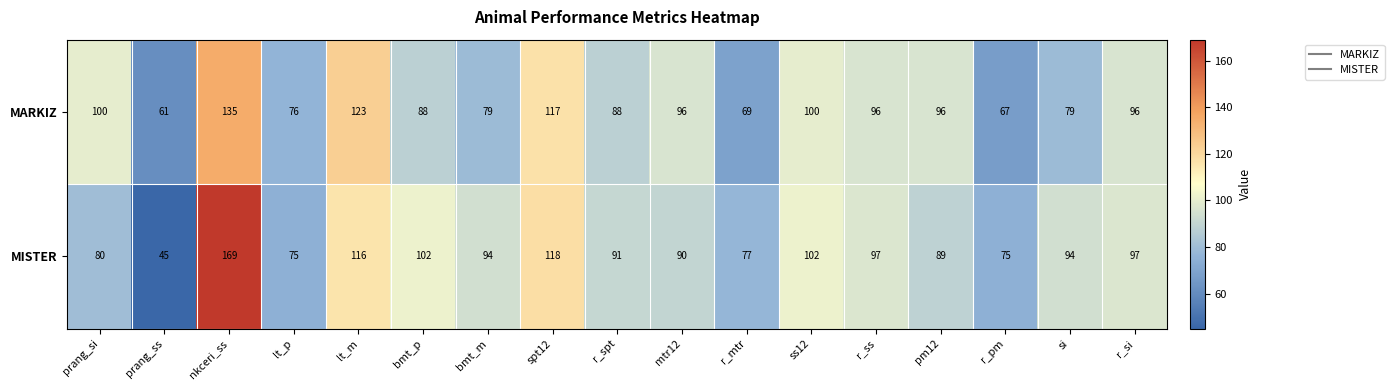

Rank the series by their maximum value, from highest to lowest.

MISTER, MARKIZ